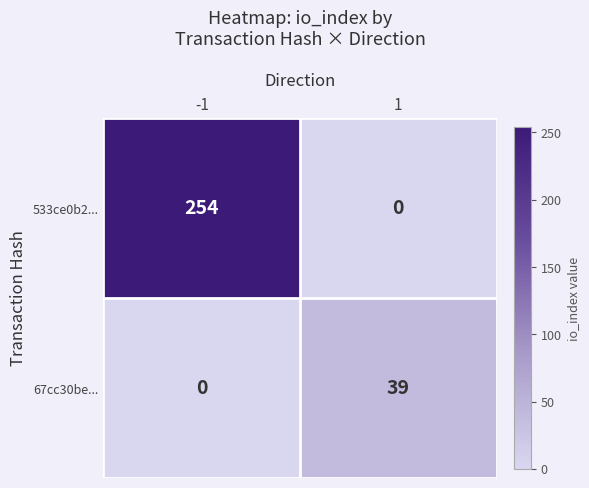

Which series changed the most between -1 and 1?

533ce0b2...